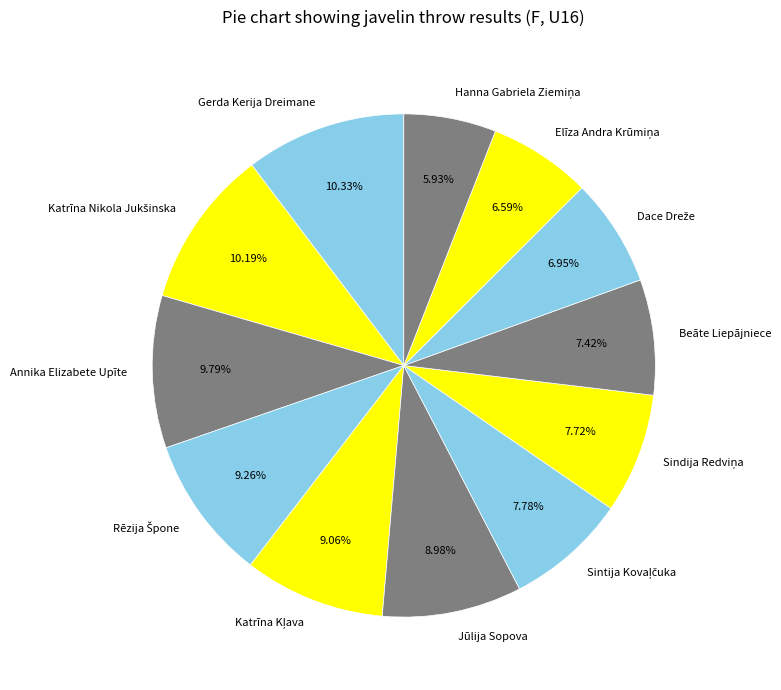

Is there a majority slice in this chart?

No